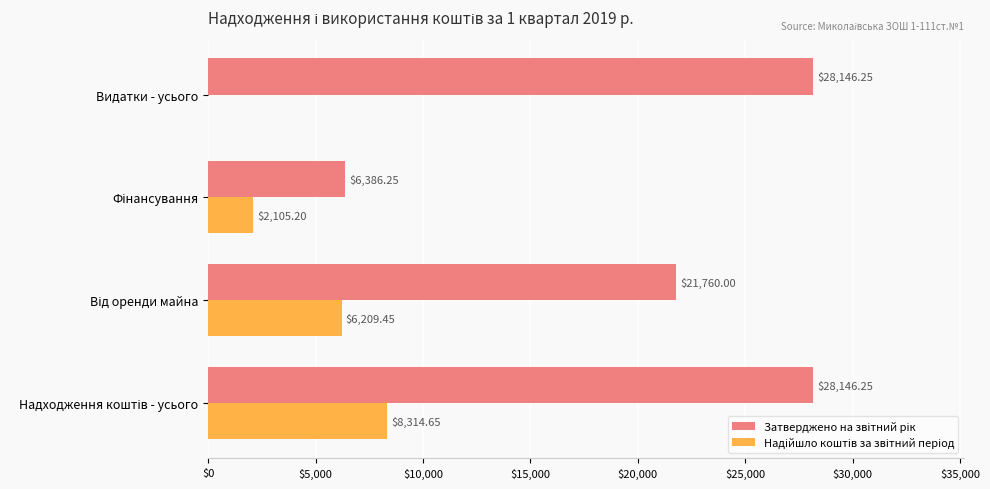

How many series are shown in this chart?

2